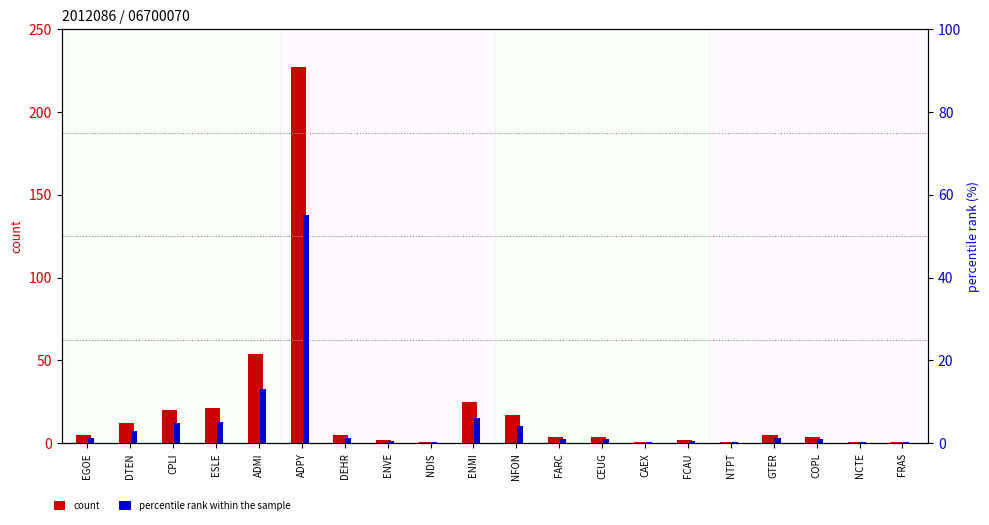

Rank the series at NFON from highest to lowest value.

count, percentile rank within the sample